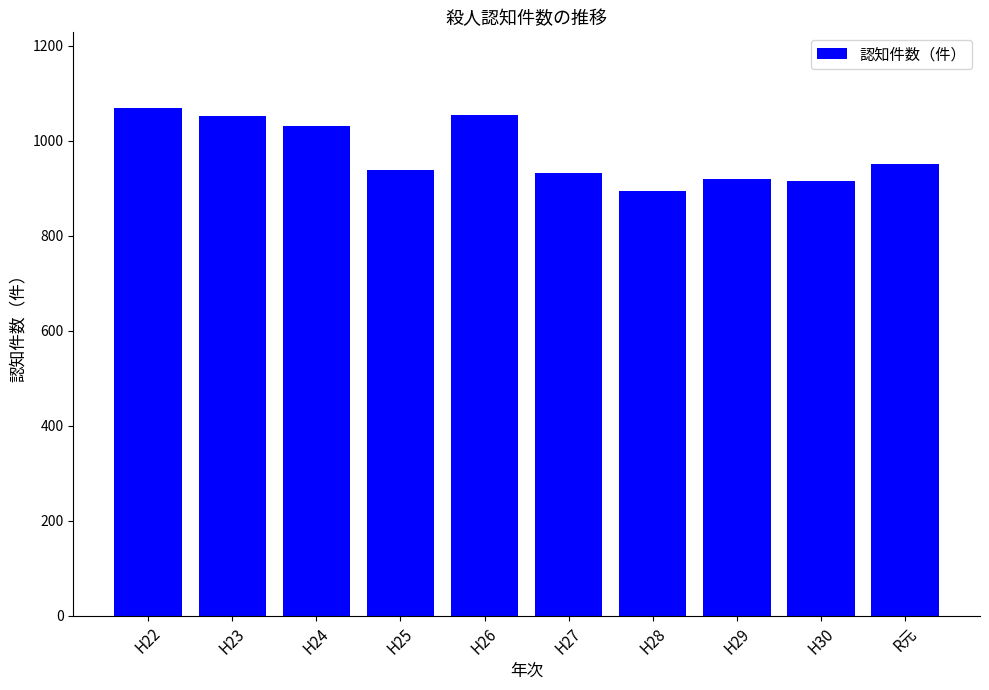

At which label does the data first exceed 950?

H22